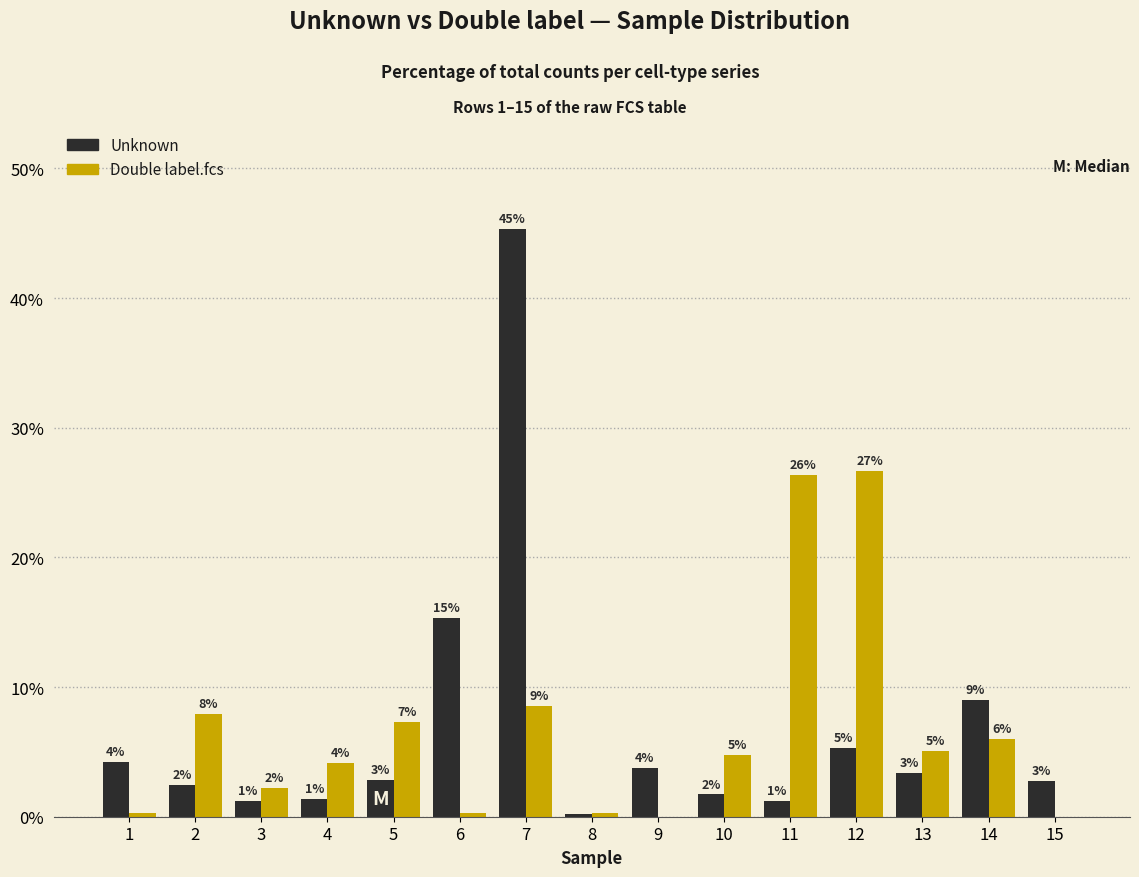

What is the value of the Unknown bar at the 12th from the left?

5.3